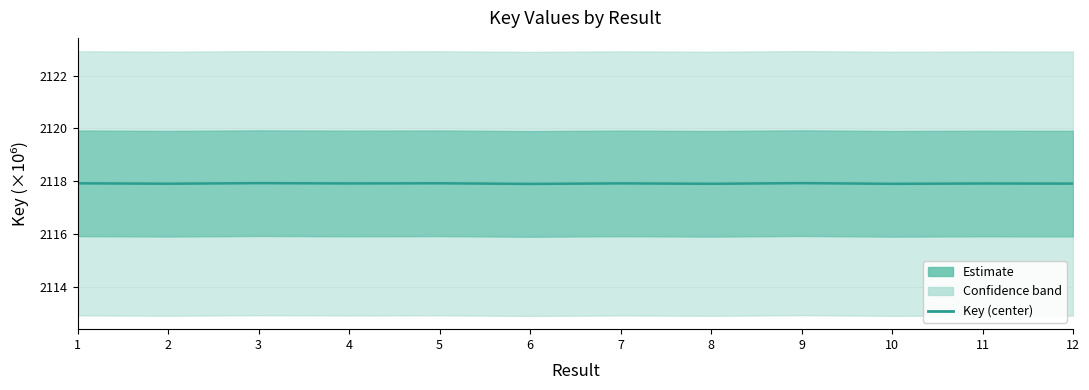

Which category has the lowest value across all series?

6